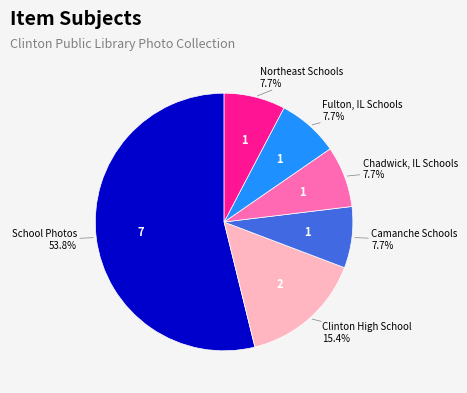

Which has a higher value, Clinton High School or School Photos?

School Photos